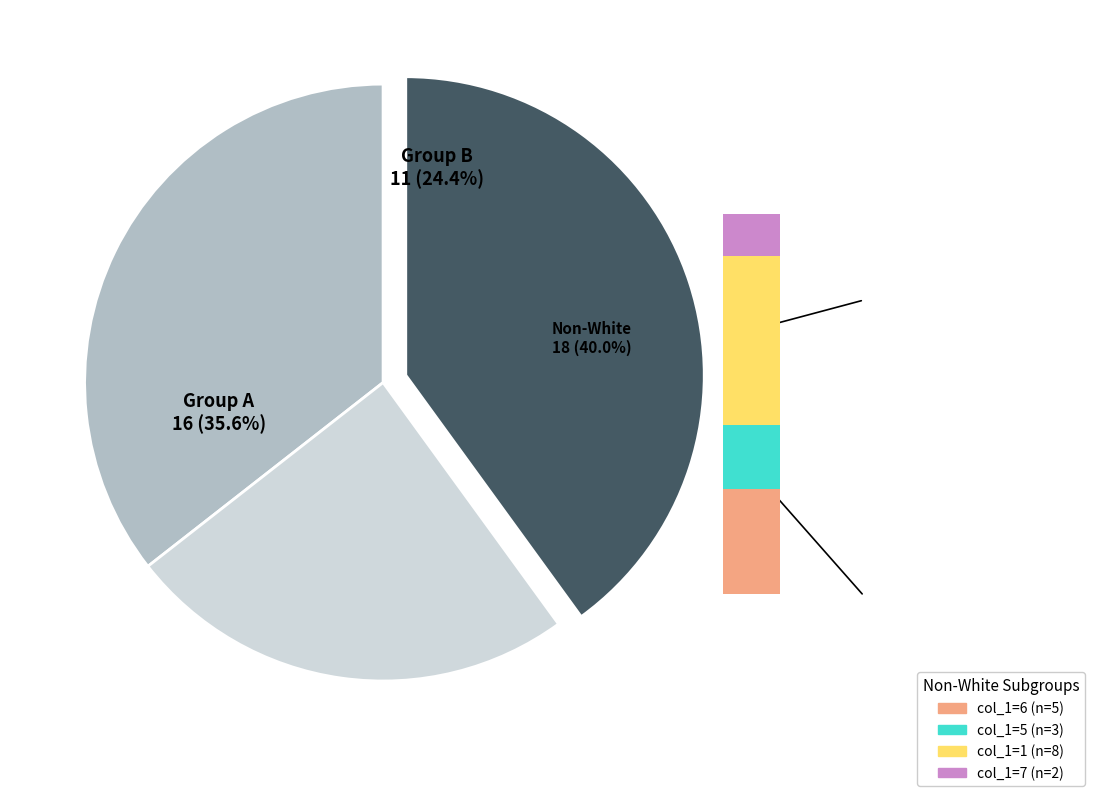

Is there a majority slice in this chart?

No